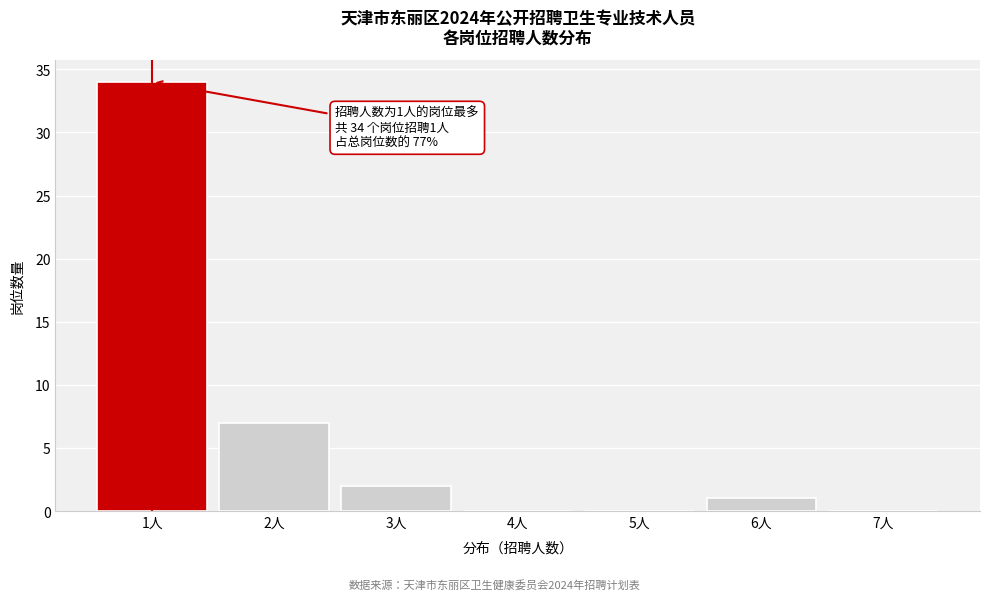

Which range on the x-axis has the tallest bar?

0.5 to 1.5